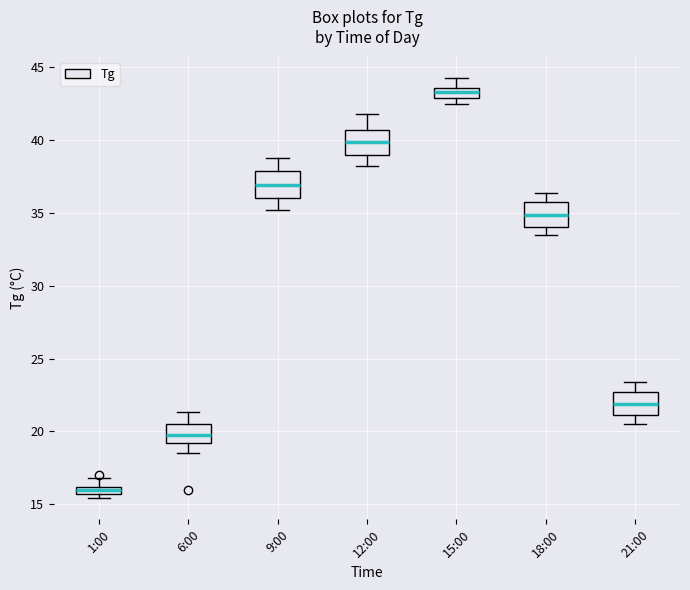

Which box has the lowest median line?

1:00